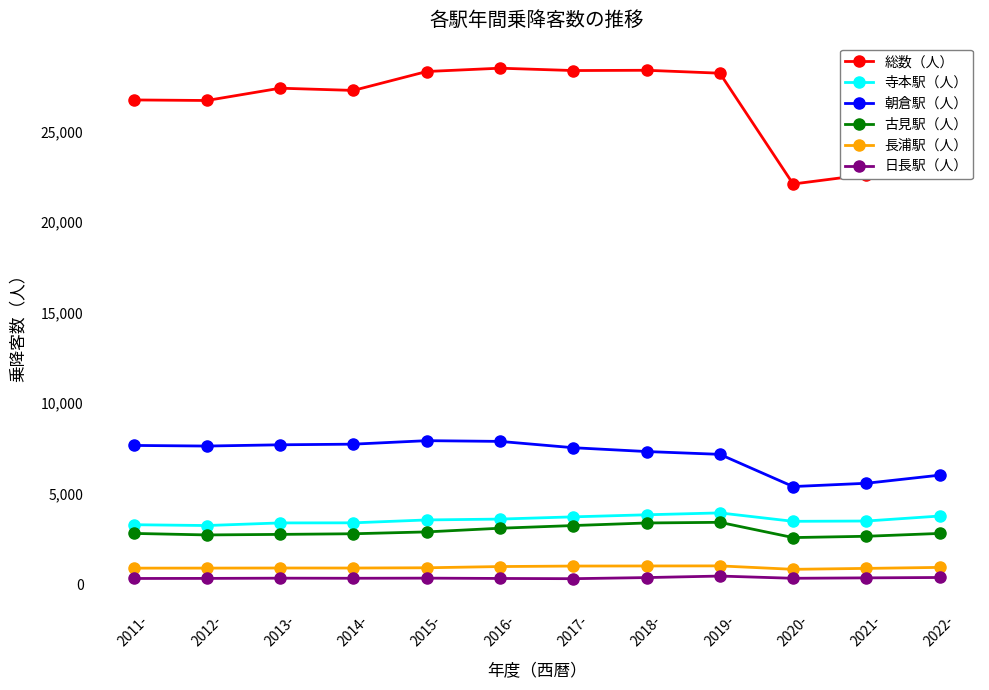

What are all the series names shown in the legend?

総数（人）, 寺本駅（人）, 朝倉駅（人）, 古見駅（人）, 長浦駅（人）, 日長駅（人）